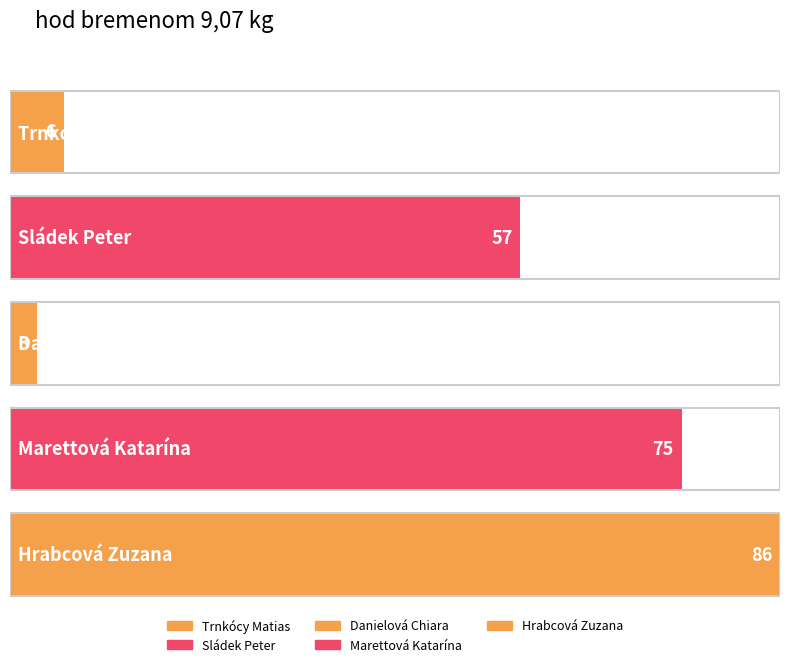

Reading right to left, extract all data points from this chart.

Hrabcová Zuzana=86	Marettová Katarína=75	Danielová Chiara=3	Sládek Peter=57	Trnkócy Matias=6